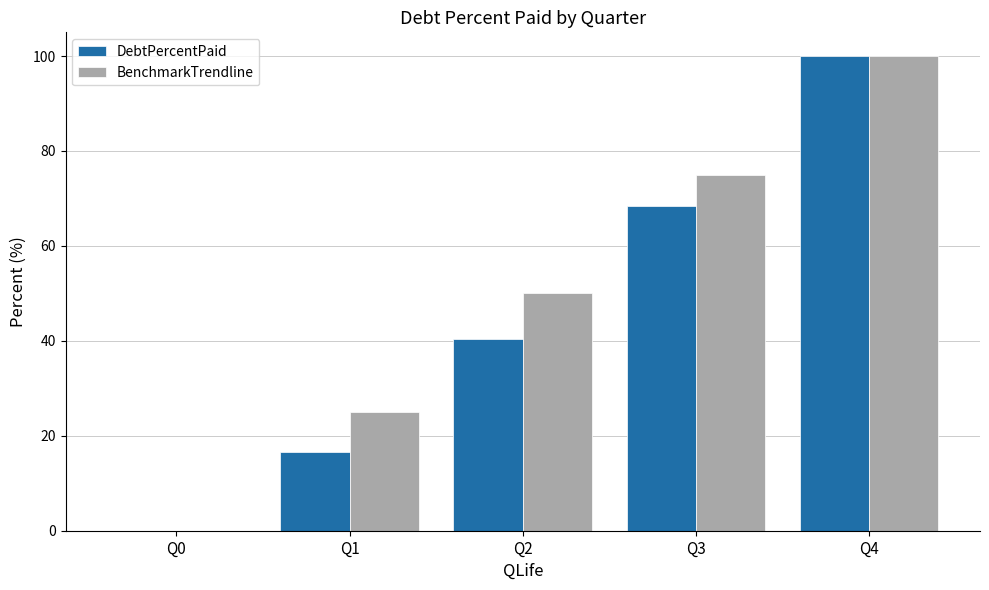

Which series changed the most between Q0 and Q2?

BenchmarkTrendline